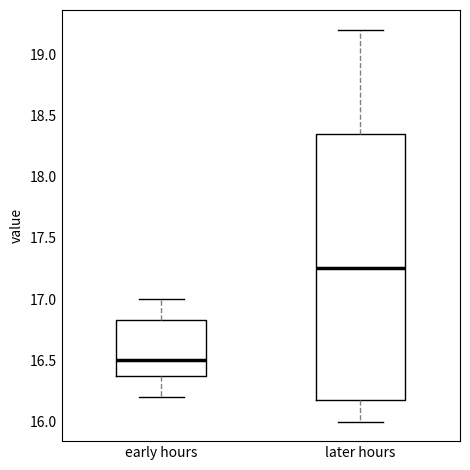

Reading left to right, transcribe this box plot: for each box, give where its median line is, the range the box spans, and where its two whiskers end, as read against the y-axis. The values are not printed on the chart, so give them approximately, as read against the axis.

early hours: median 16.50, box 16.40 to 16.85, whiskers 16.20 to 17.00
later hours: median 17.25, box 16.20 to 18.35, whiskers 16.00 to 19.20